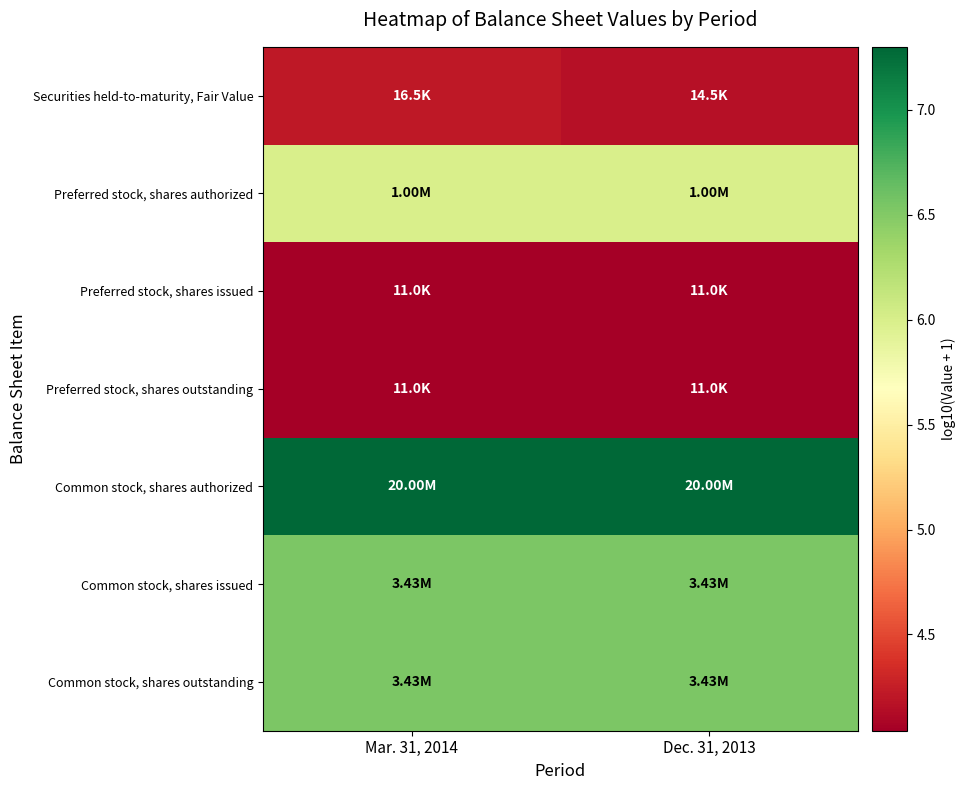

Which series has the largest range (max minus min)?

Securities held-to-maturity, Fair Value